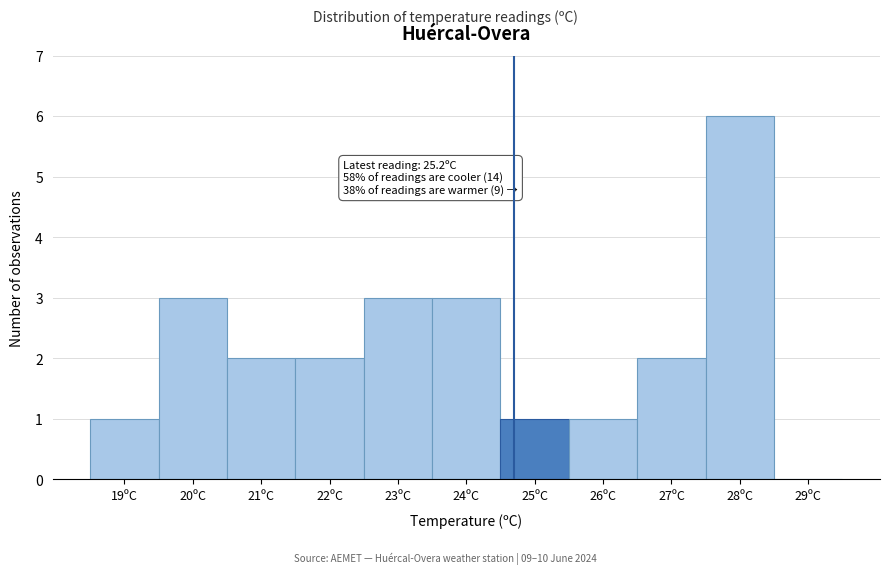

Reading left to right, transcribe all the data shown in this chart.

19ºC=1	20ºC=3	21ºC=2	22ºC=2	23ºC=3	24ºC=3	25ºC=1	26ºC=1	27ºC=2	28ºC=6	29ºC=0